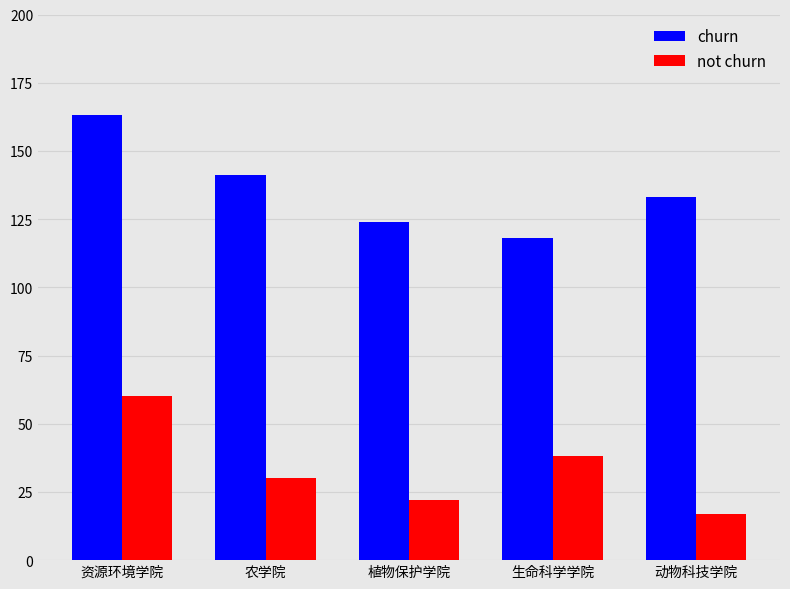

How many churn values are between 124 and 141?

3